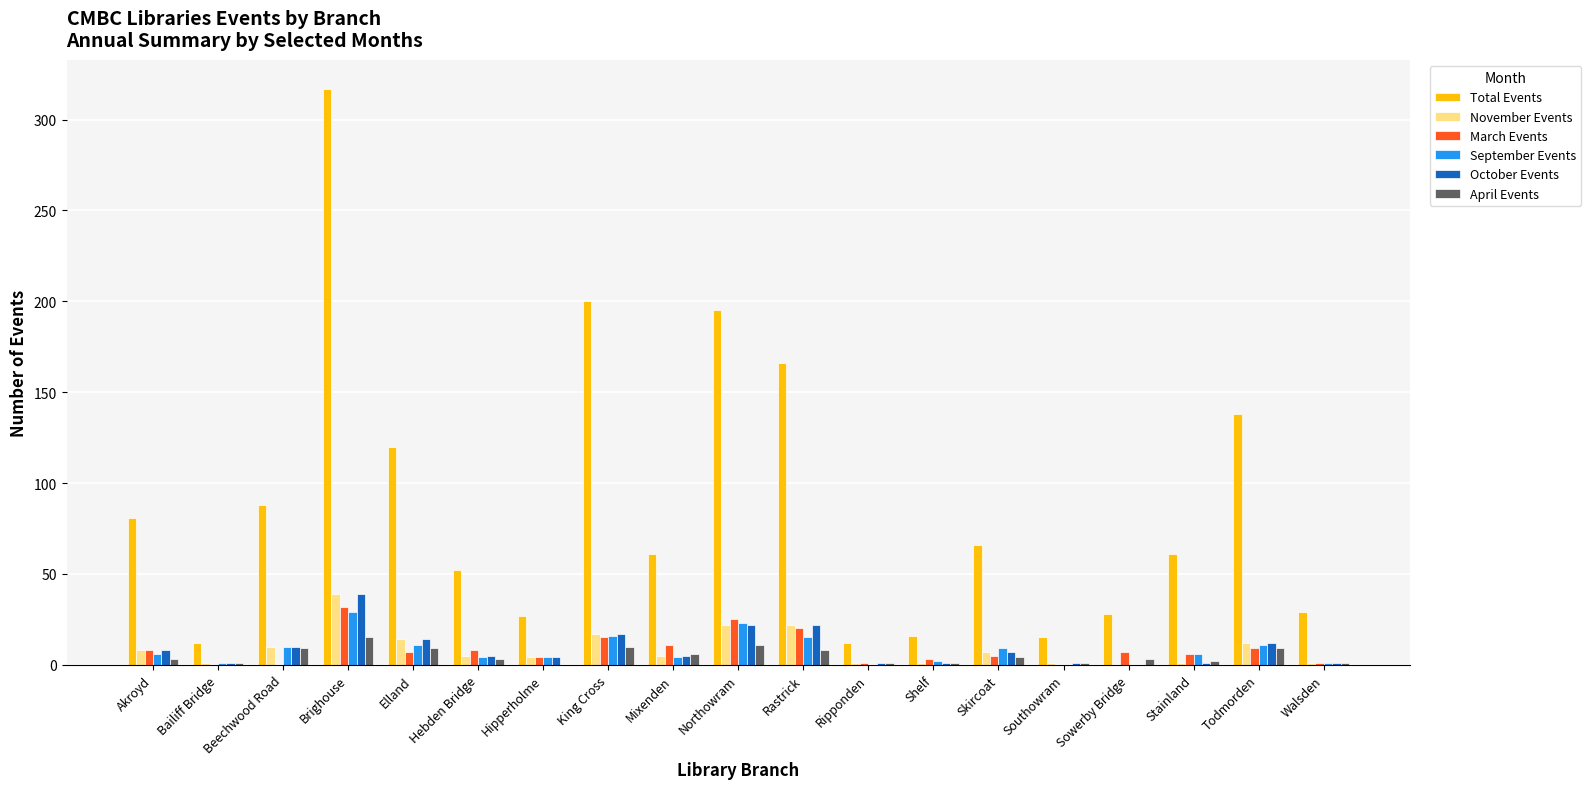

Is the value of Total Events at Shelf greater than the value of September Events at Walsden?

Yes